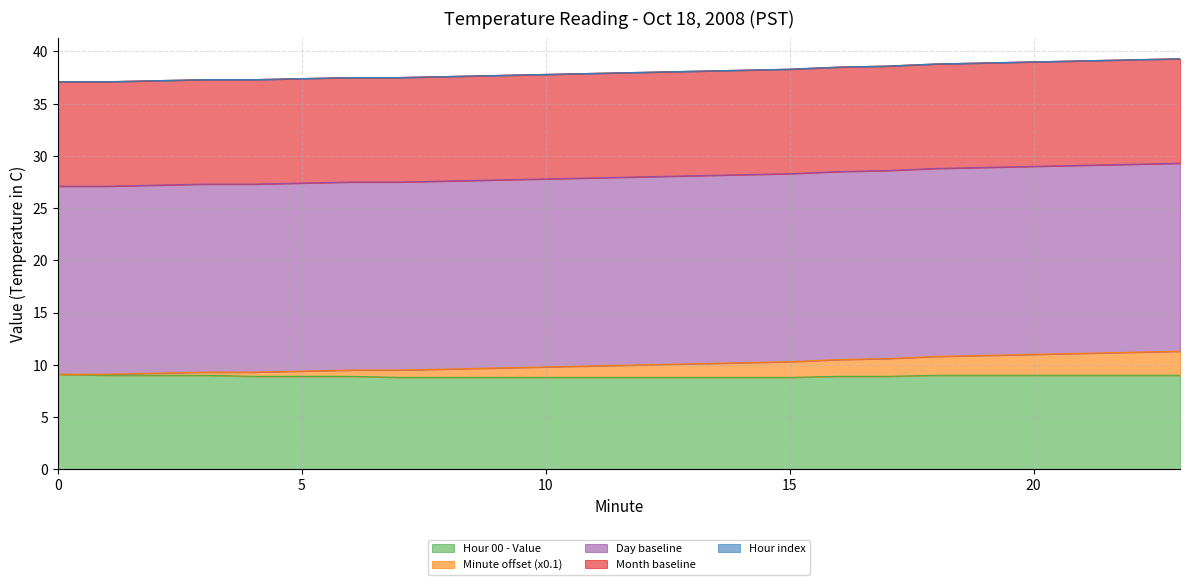

True or false: Day baseline and Hour index intersect in this chart.

False